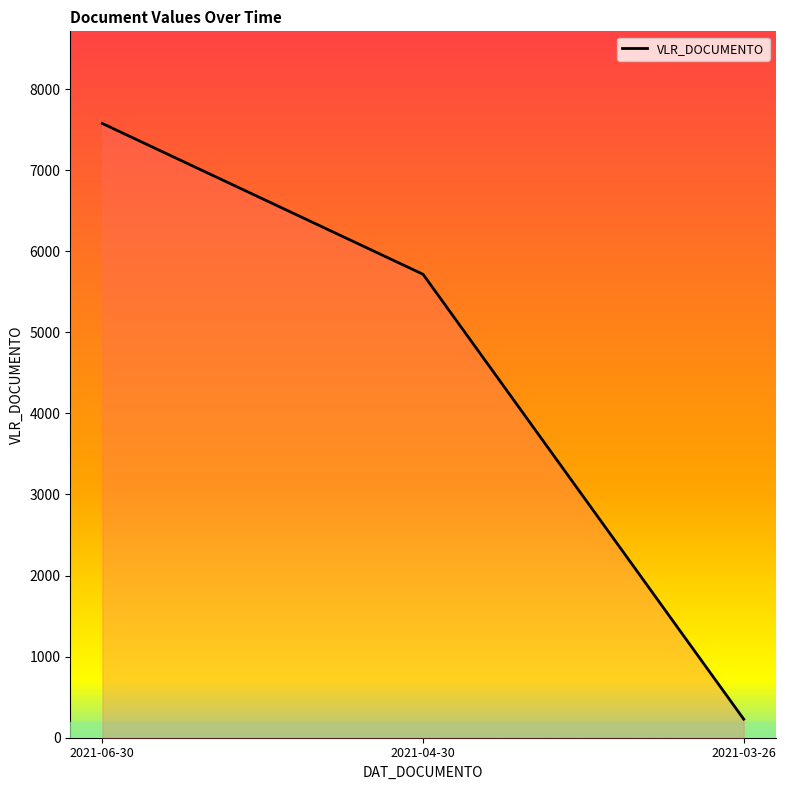

What is the difference between the maximum and minimum values?

7347.7